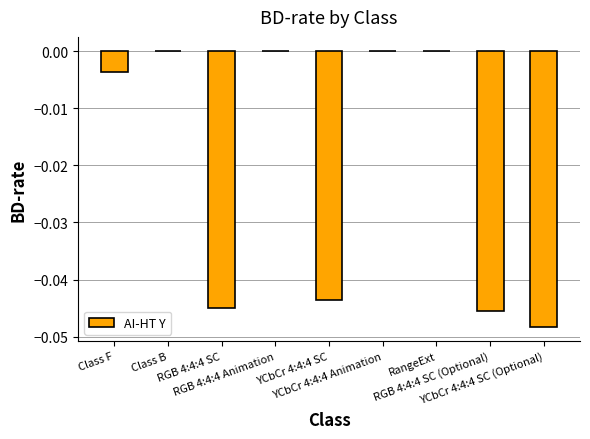

Count the number of categories in the chart.

9